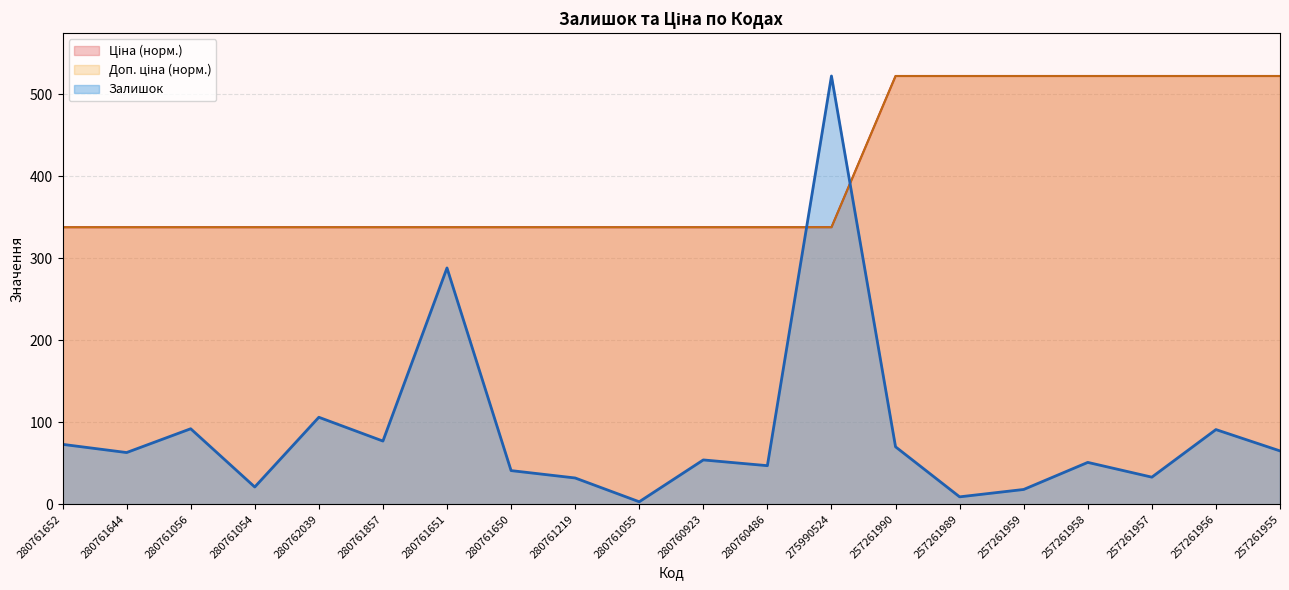

True or false: Залишок and Доп. ціна cross at least once.

True